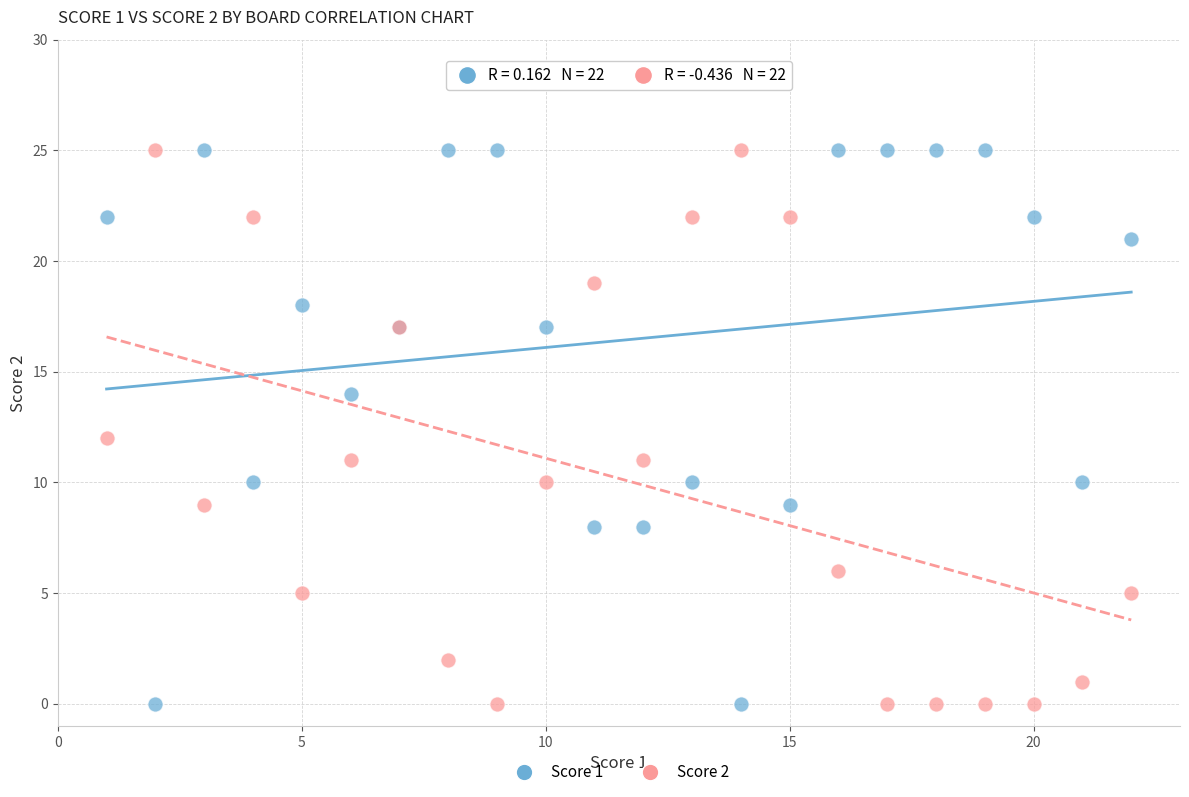

What is the X range (max minus min) for the scatter plot?

21